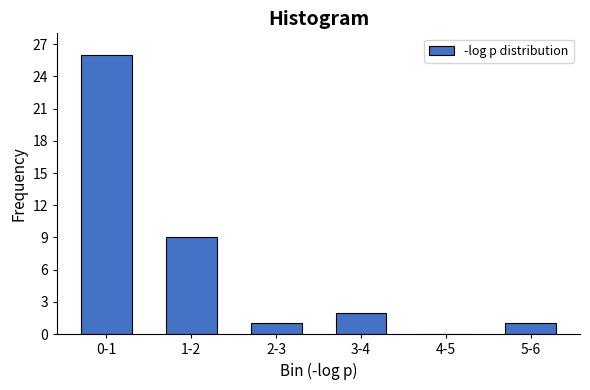

Reading left to right, list all the values displayed in this chart.

0-1=26	1-2=9	2-3=1	3-4=2	4-5=0	5-6=1